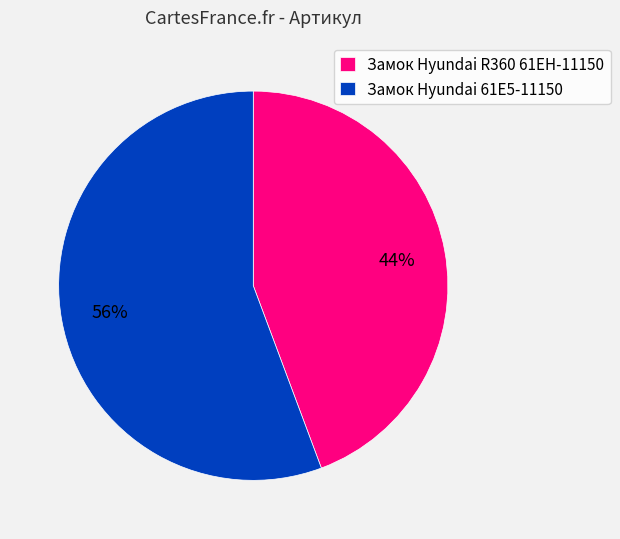

What is the largest slice in the pie chart?

Замок Hyundai 61E5-11150